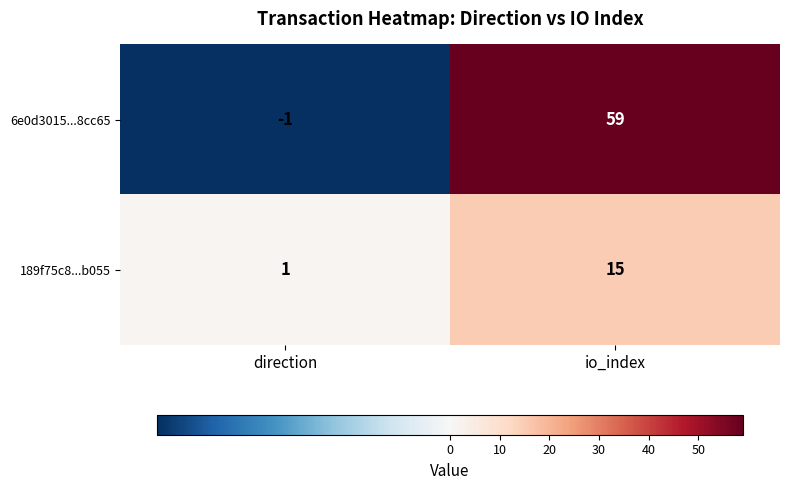

Rank the series at direction from lowest to highest value.

6e0d3015...8cc65, 189f75c8...b055